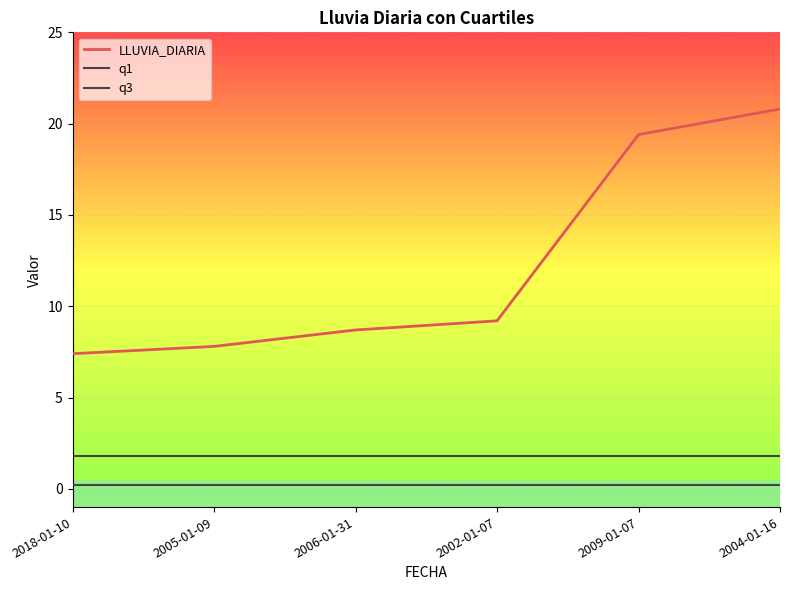

What is the maximum value for q1?

0.2